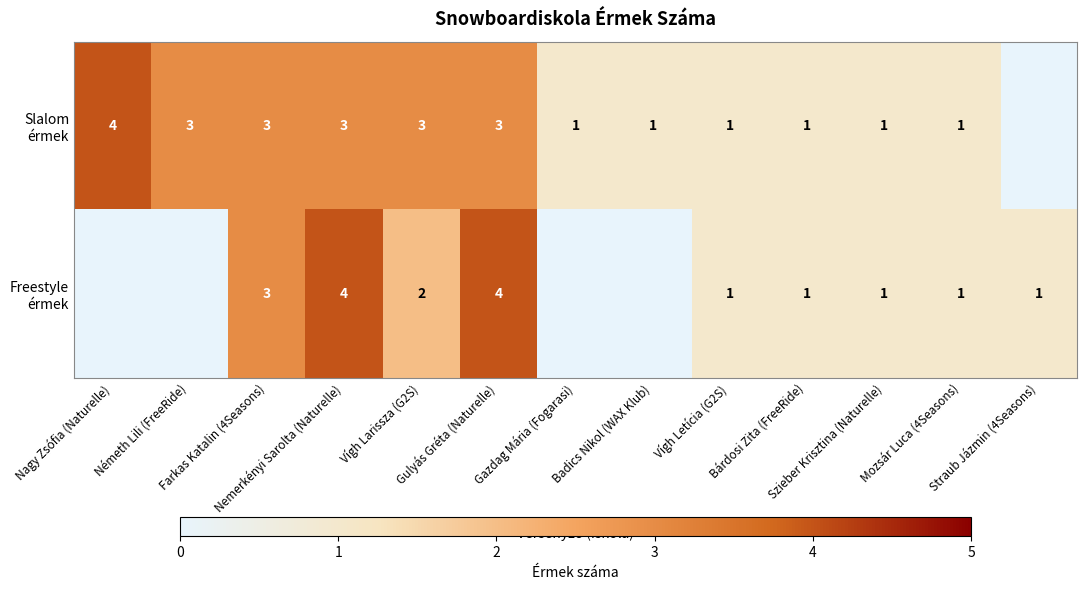

What is the difference between the maximum and second lowest values in the Freestyle érmek series?

4